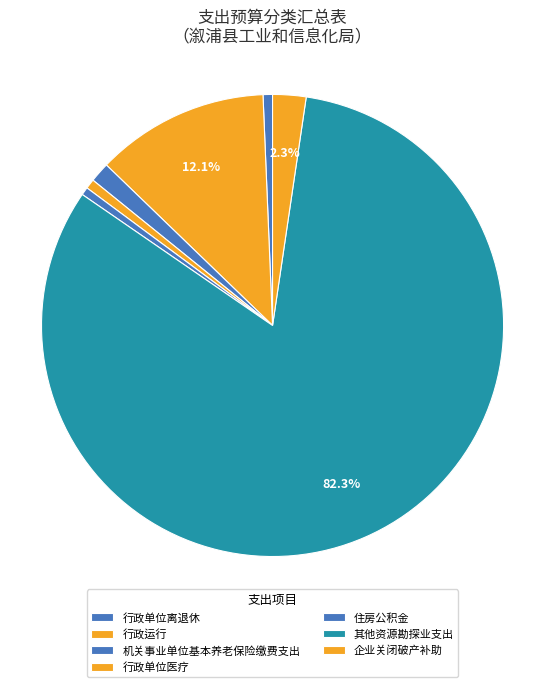

The 行政单位离退休 slice represents 1% of the pie. True or false?

True